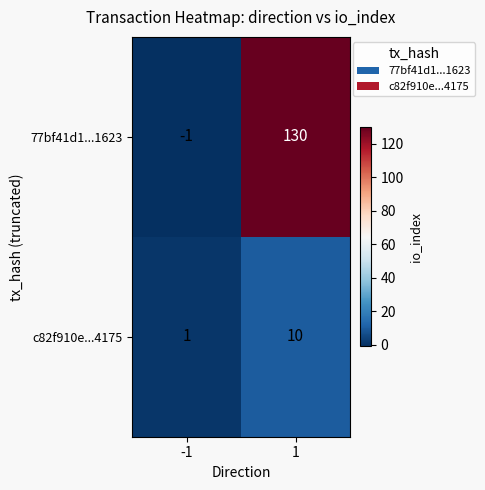

Rank the series by their average value, from highest to lowest.

77bf41d1...1623, c82f910e...4175